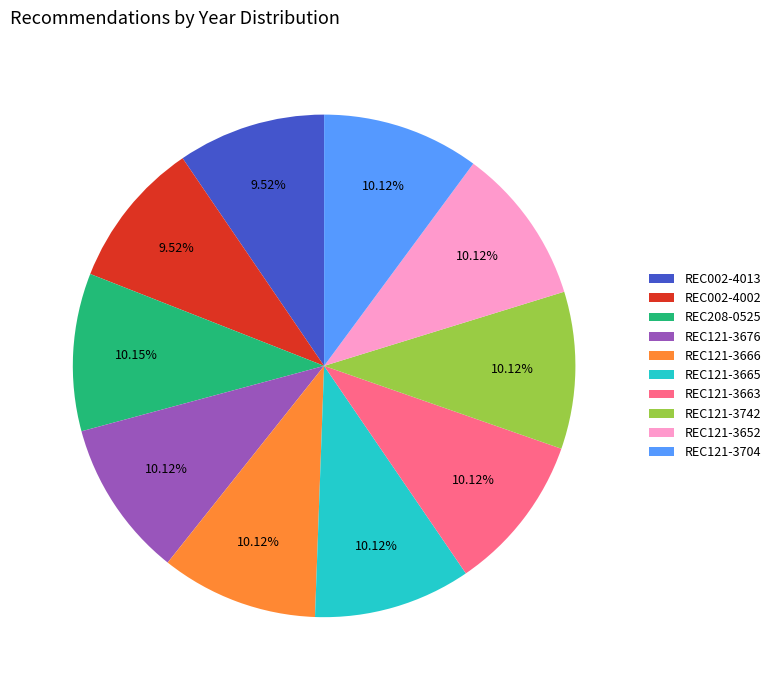

Is there any slice that represents more than half of the pie?

No